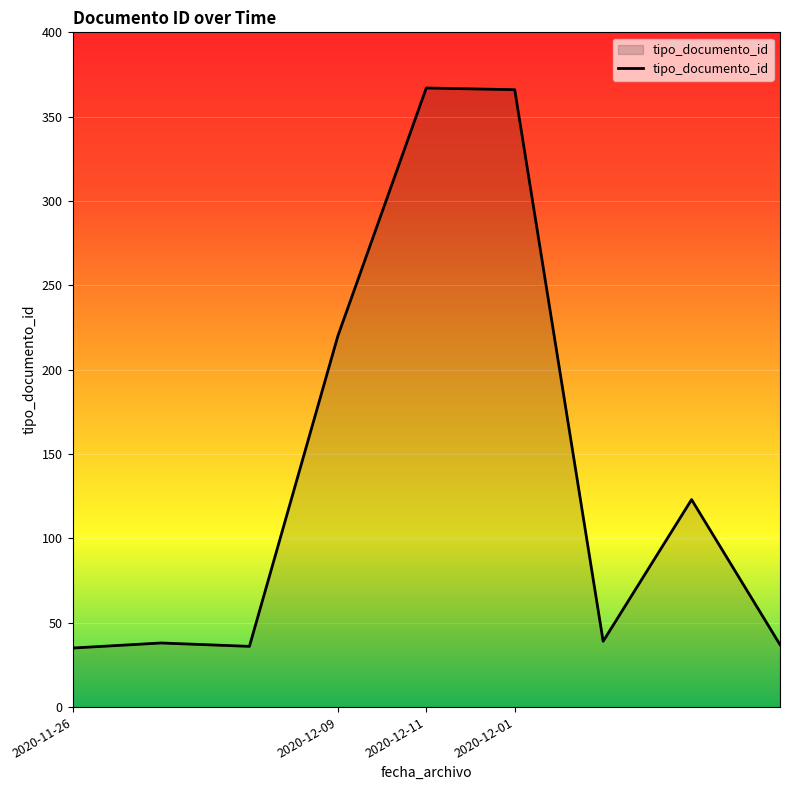

What is the difference between the maximum and minimum values?

332